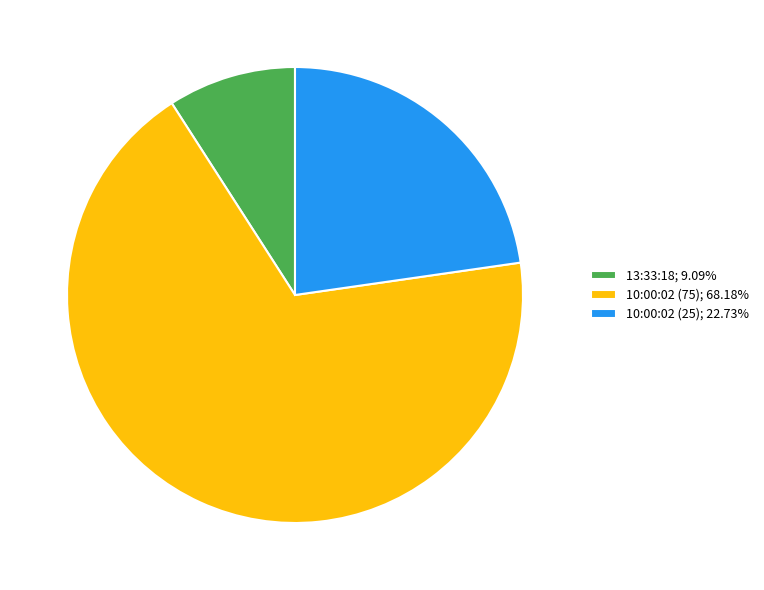

True or false: 10:00:02 (75) accounts for 68% of the total.

True